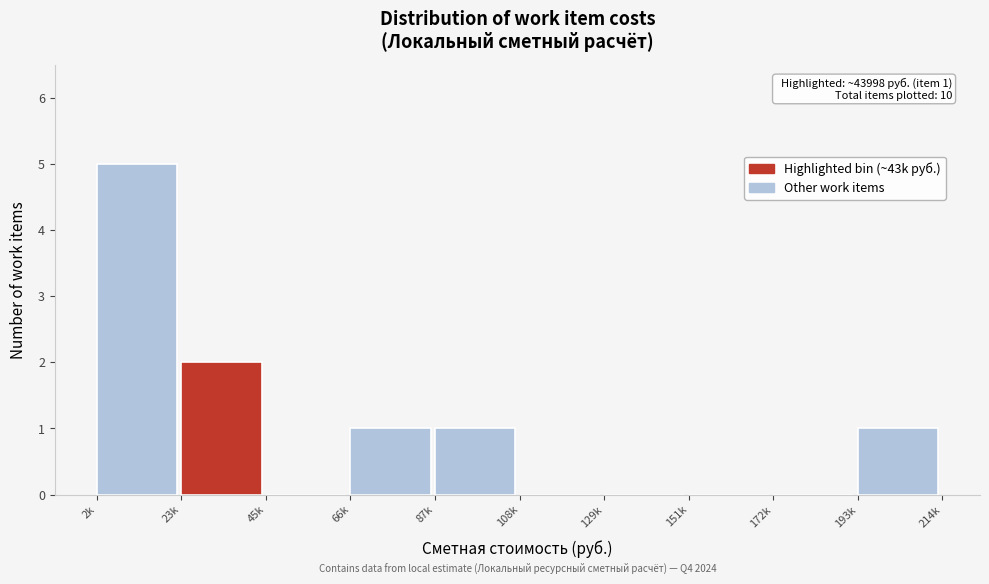

Reading left to right, extract all data points from this chart.

2k=5	23k=2	45k=0	66k=1	87k=1	108k=0	129k=0	151k=0	172k=0	193k=1